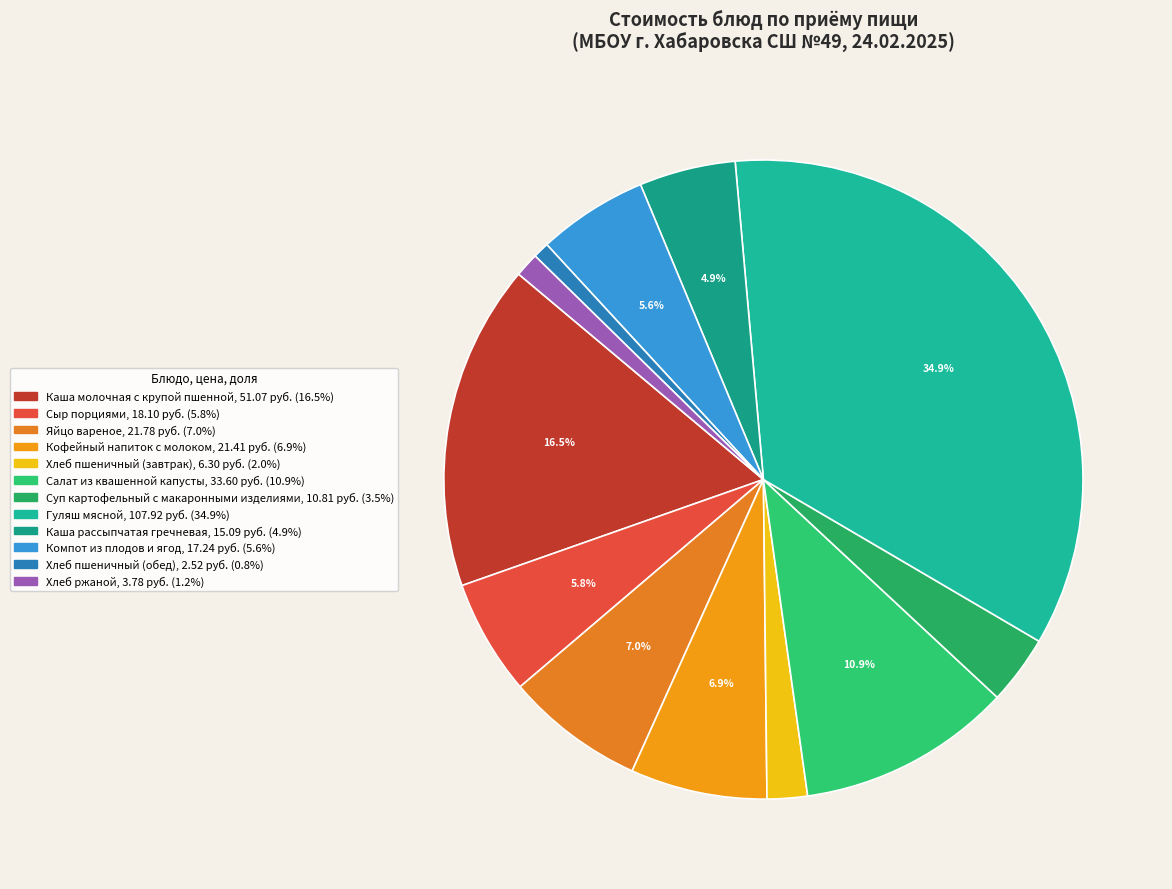

Does any single category account for the majority?

No